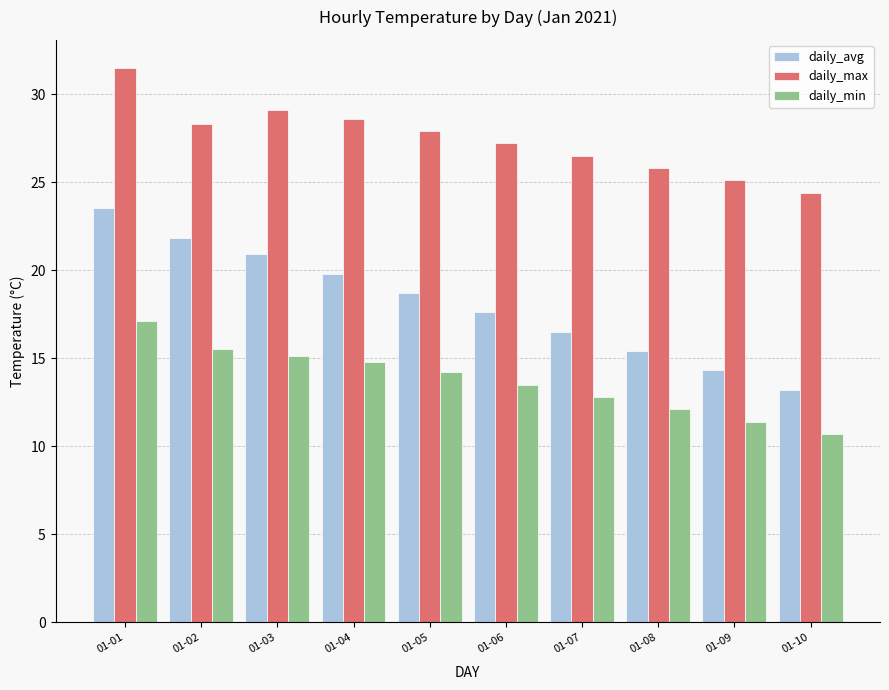

What are all the series names shown in the legend?

daily_avg, daily_max, daily_min